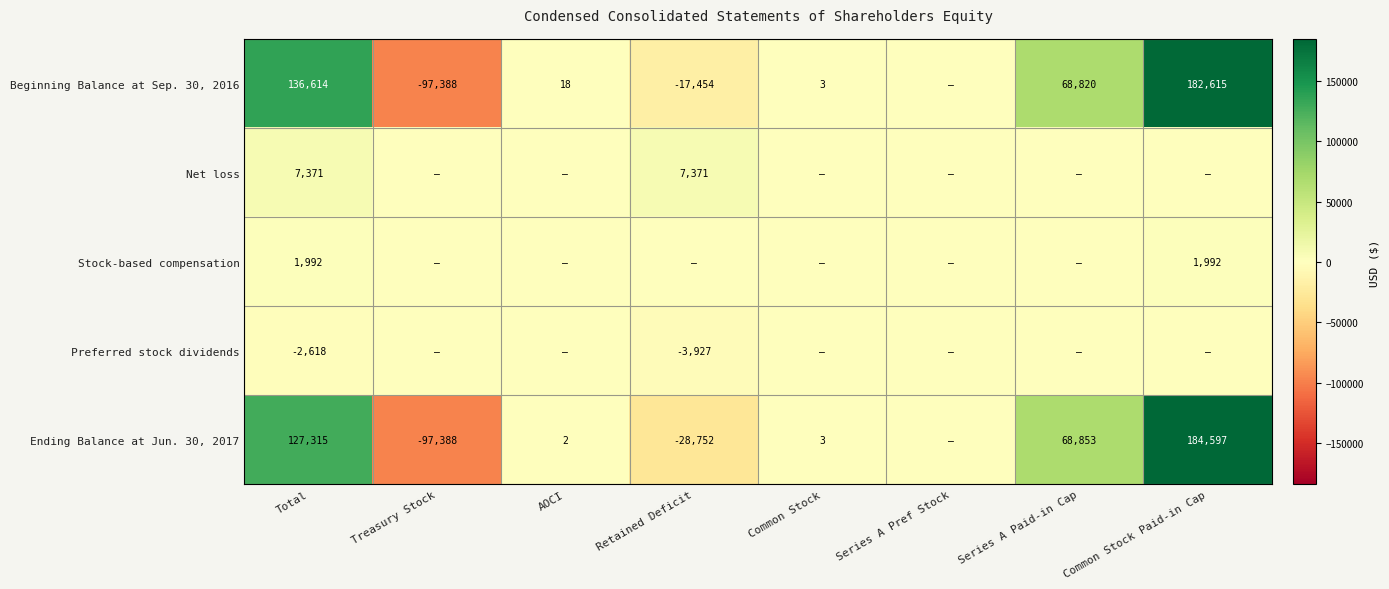

The Stock-based compensation series shows 2775 at Common Stock Paid-in Cap. True or false?

False